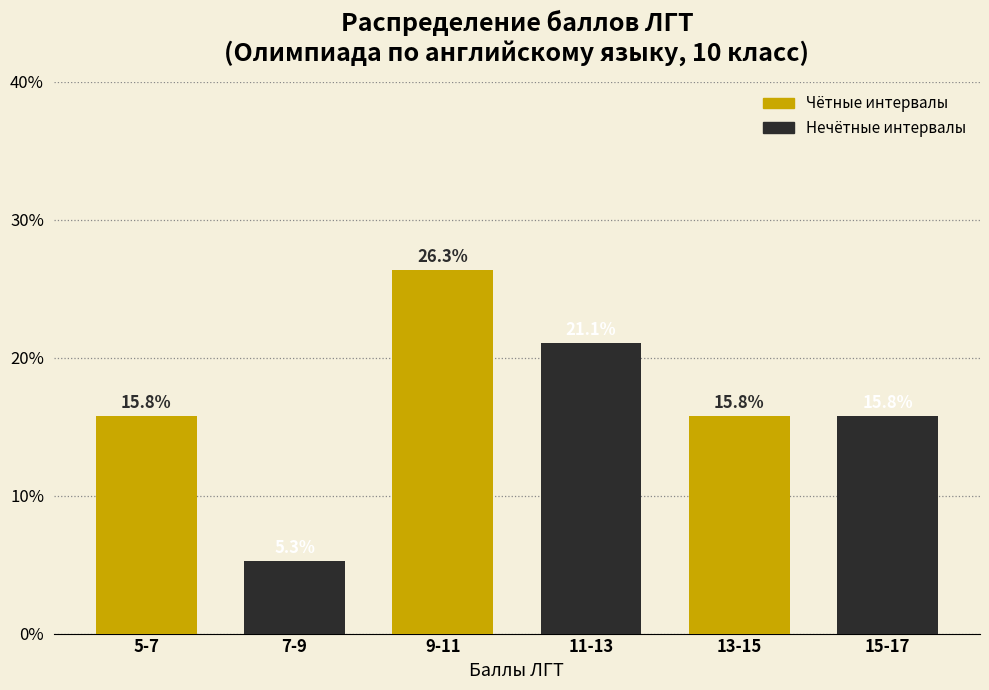

What is the difference between the highest and lowest values at 5-7?

10.5